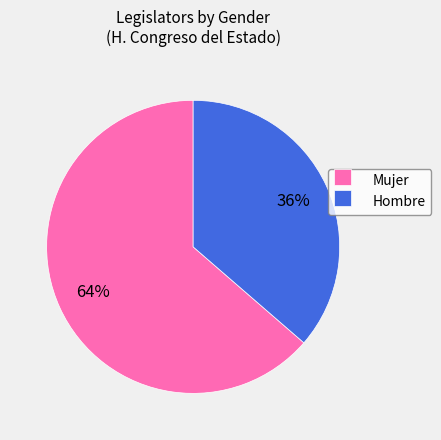

Does Mujer account for over 50% of the chart?

Yes